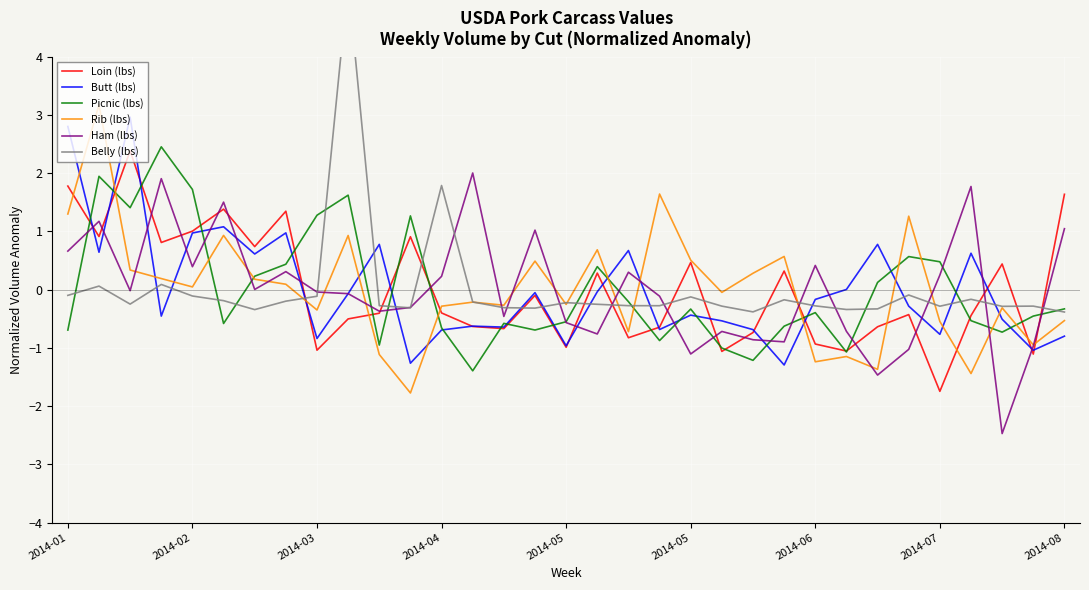

What is the smallest value displayed?

-2.5